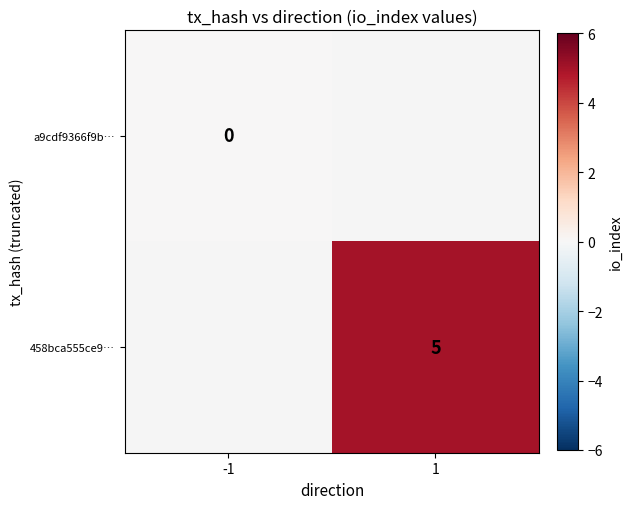

List the labels in order of a9cdf9366f9b… value, smallest first.

-1, 1